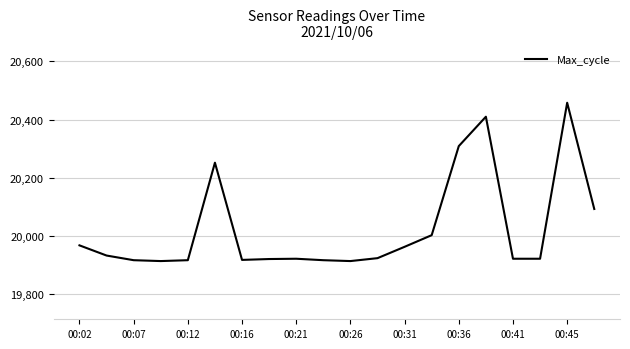

What is the maximum value shown in the chart?

20458